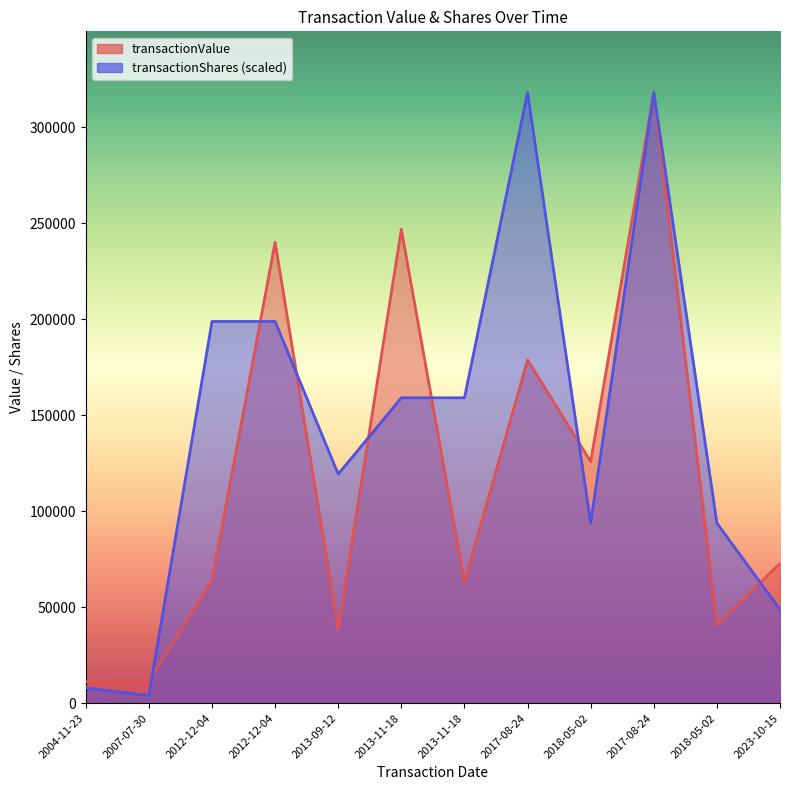

Between which two adjacent categories do transactionShares and transactionValue first intersect?

2007-07-30 and 2012-12-04